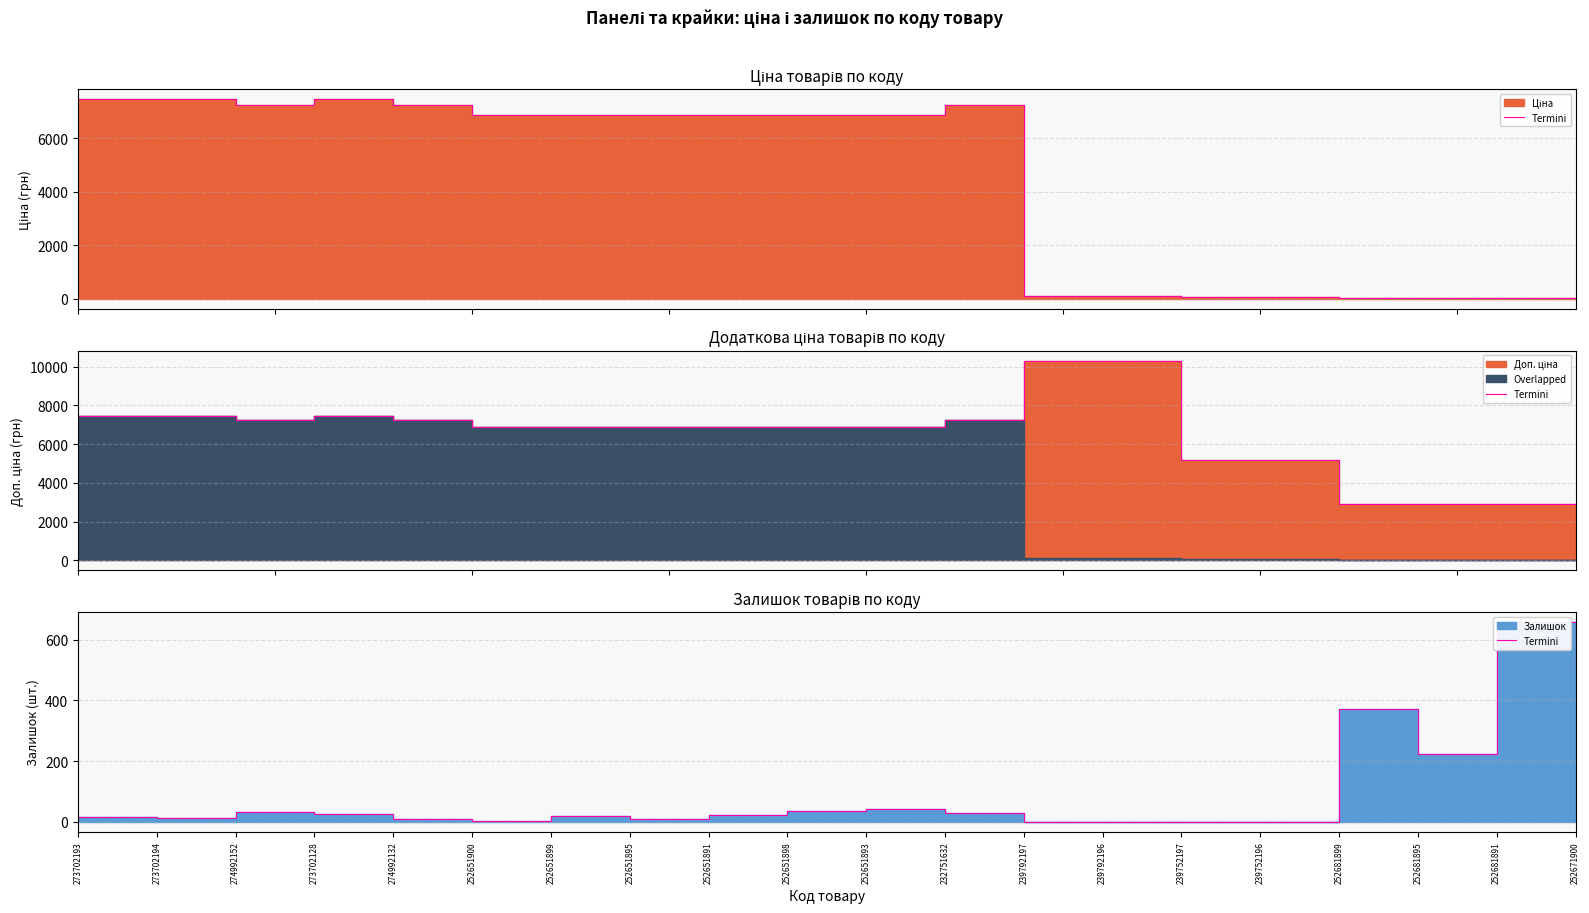

Reading left to right, what are all the values shown in this chart?

15	14	31	27	8	3	18	9	22	35	43	30	0	0	0	0	372	222	658	511